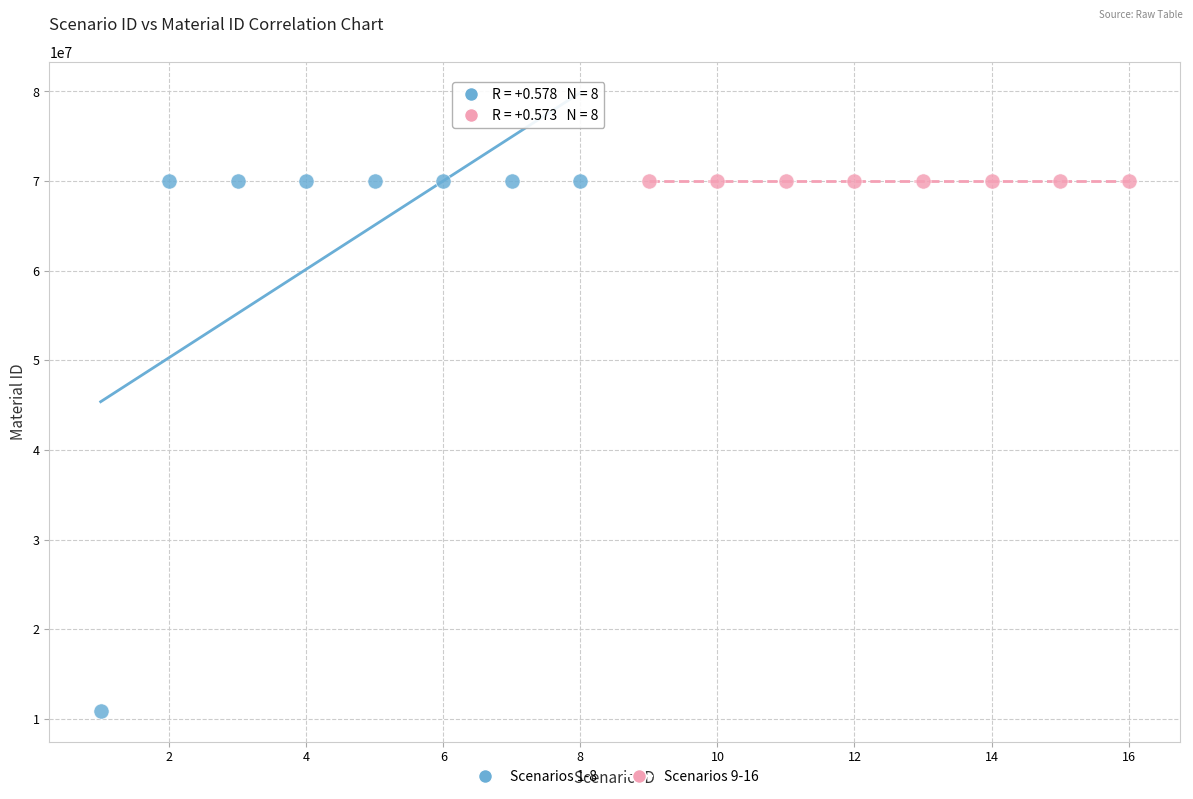

Which series has the largest Y range (max minus min)?

Scenarios 1-8